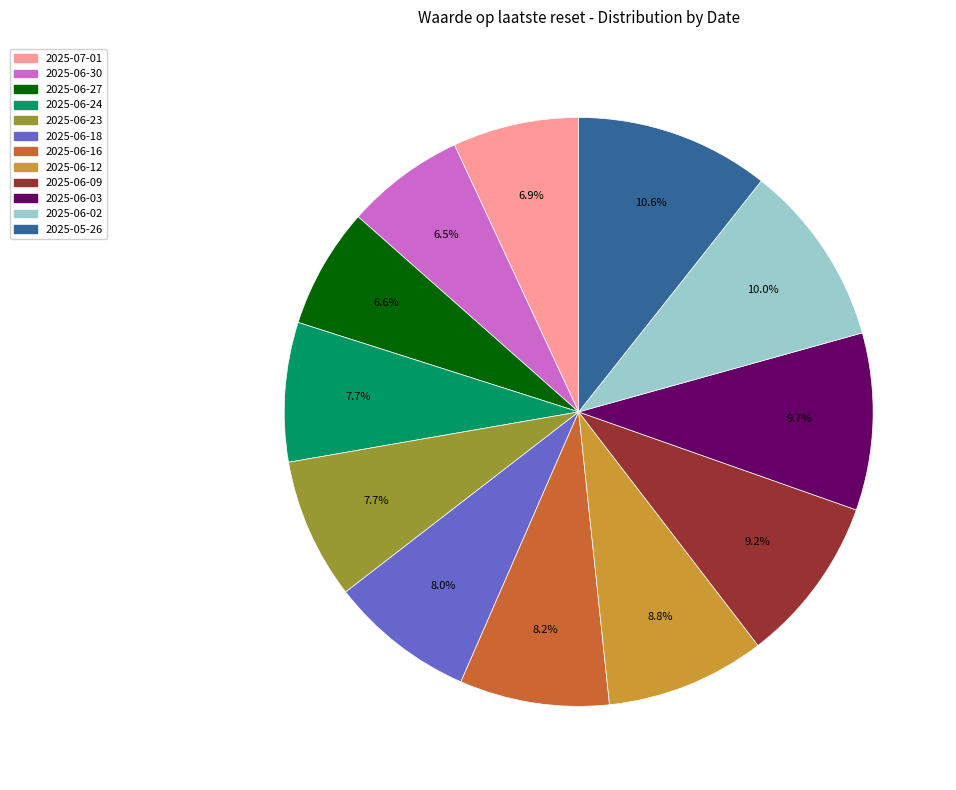

Is there any slice that represents more than half of the pie?

No